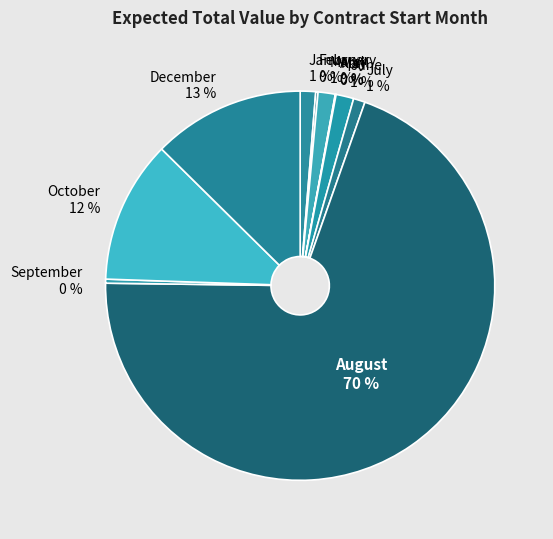

Which slice represents more than half of the pie?

August 70 %